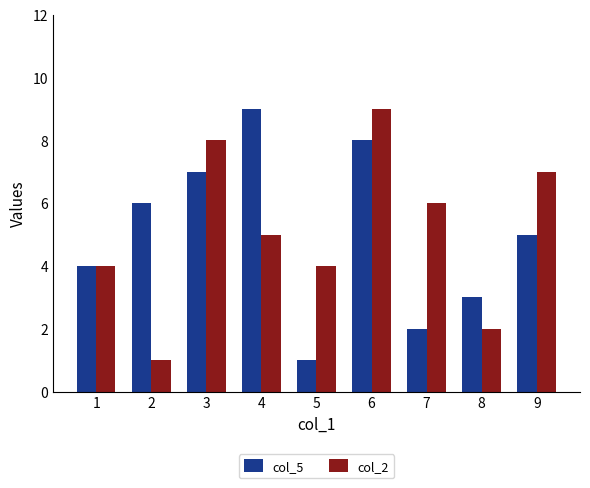

What is the difference between the second highest and second lowest values in the col_2 series?

6